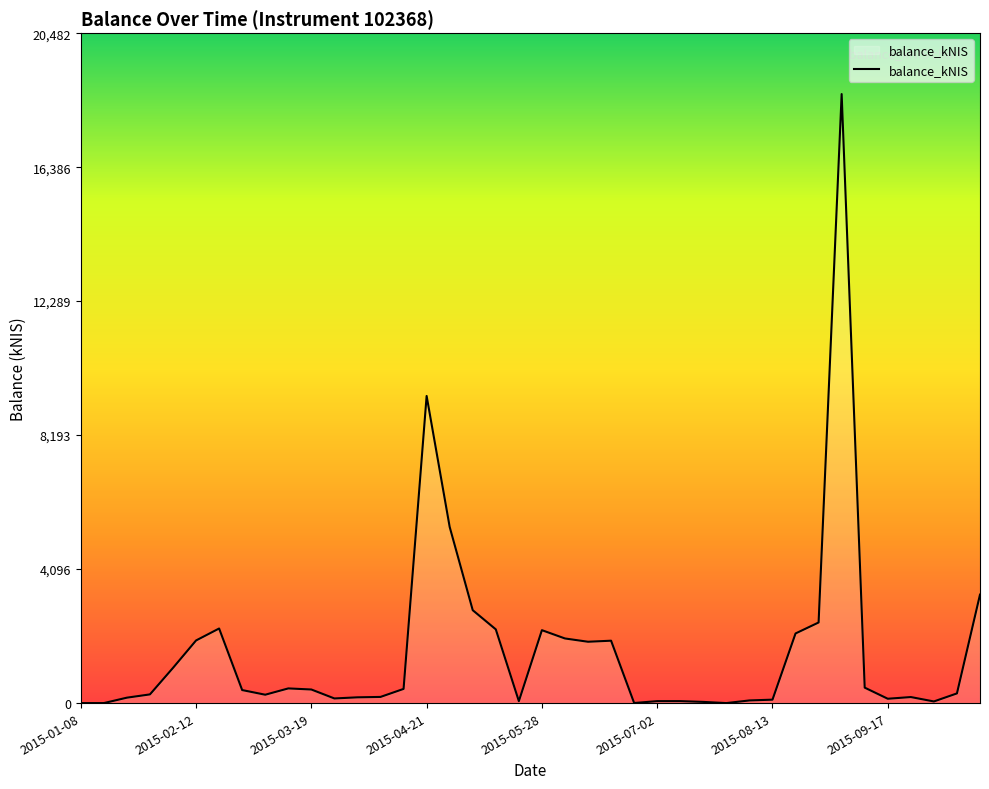

What is the greatest value displayed?

18620.5